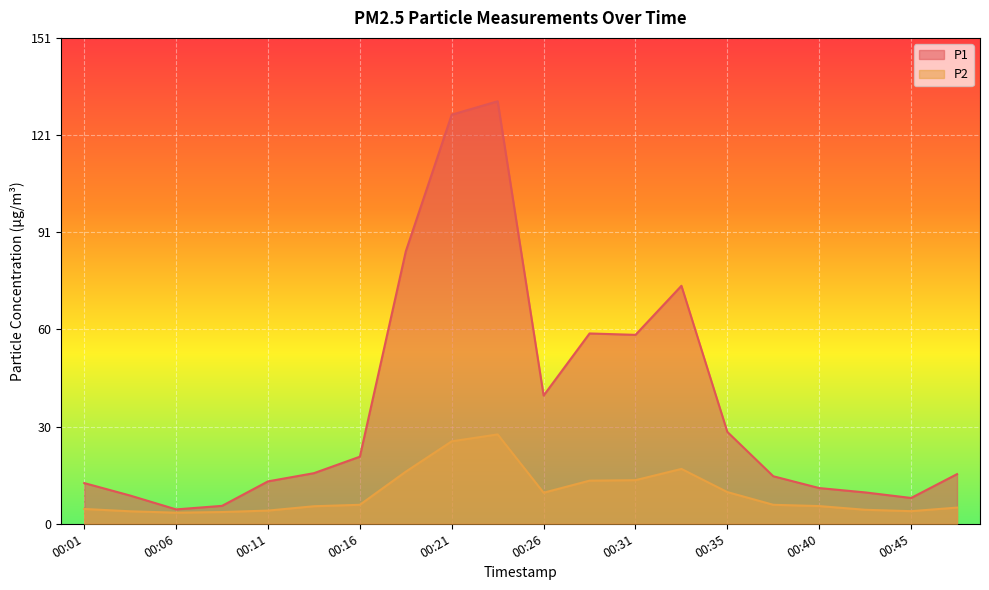

Is it true that P2 equals 3.6 at 00:08?

True